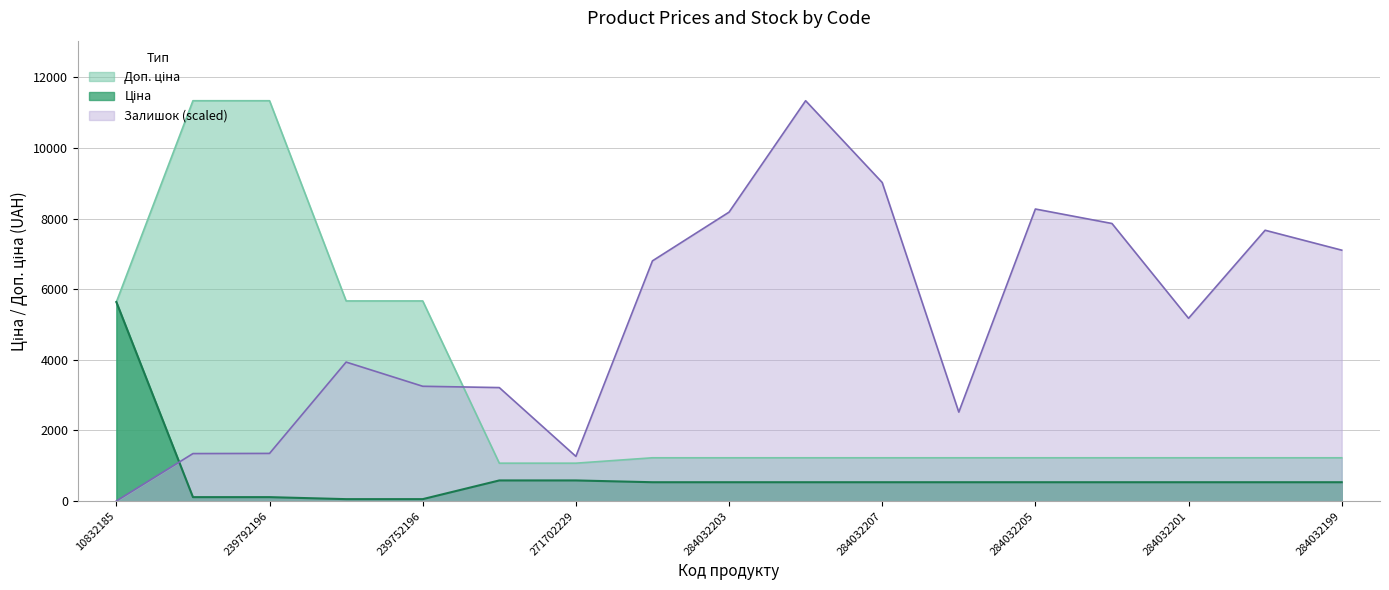

What is the difference between the Залишок values at 284032199 and 239792196?

5753.2